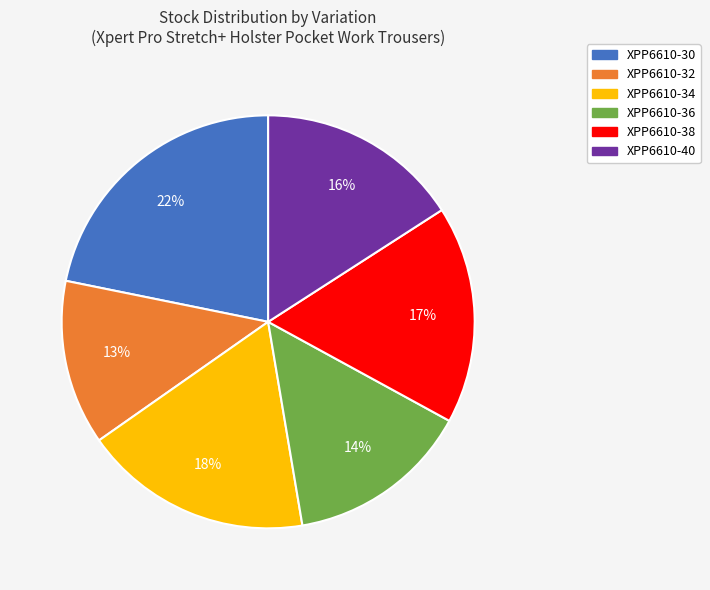

To the nearest percent, what is the difference between the XPP6610-34 and XPP6610-40 slice percentages?

2%